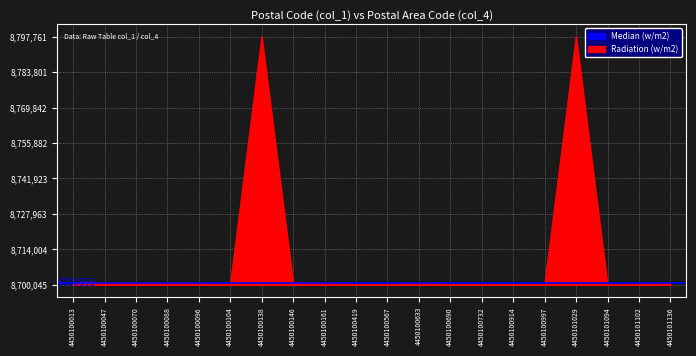

Read the value at 4450100070.

807